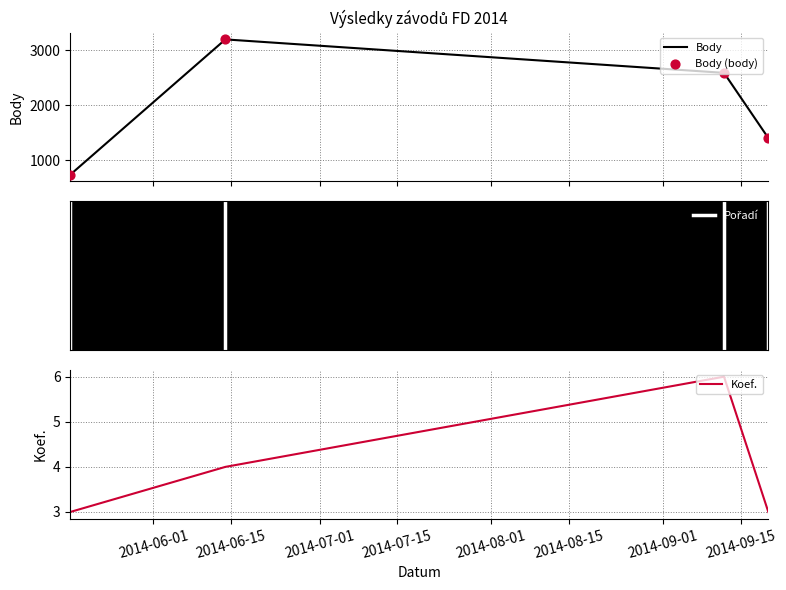

Which series has the largest total across all categories?

Body